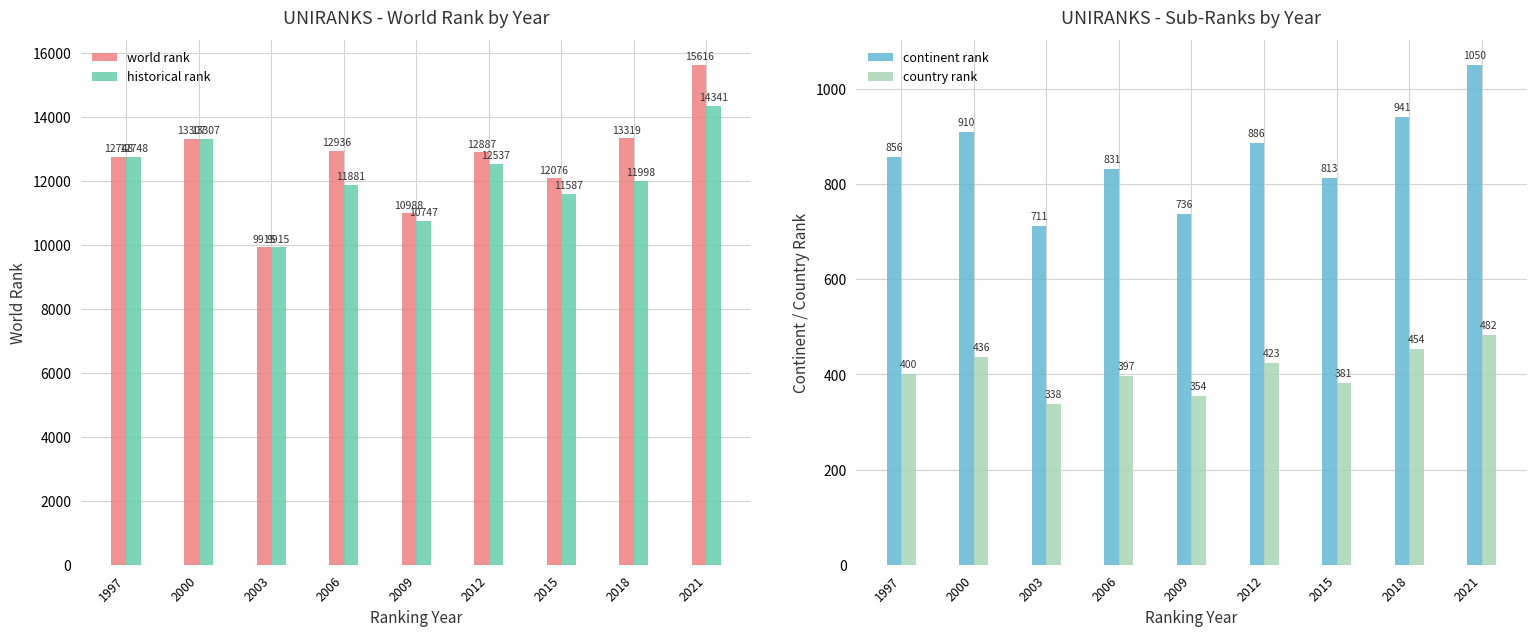

At how many categories does at least one series exceed 3399?

9